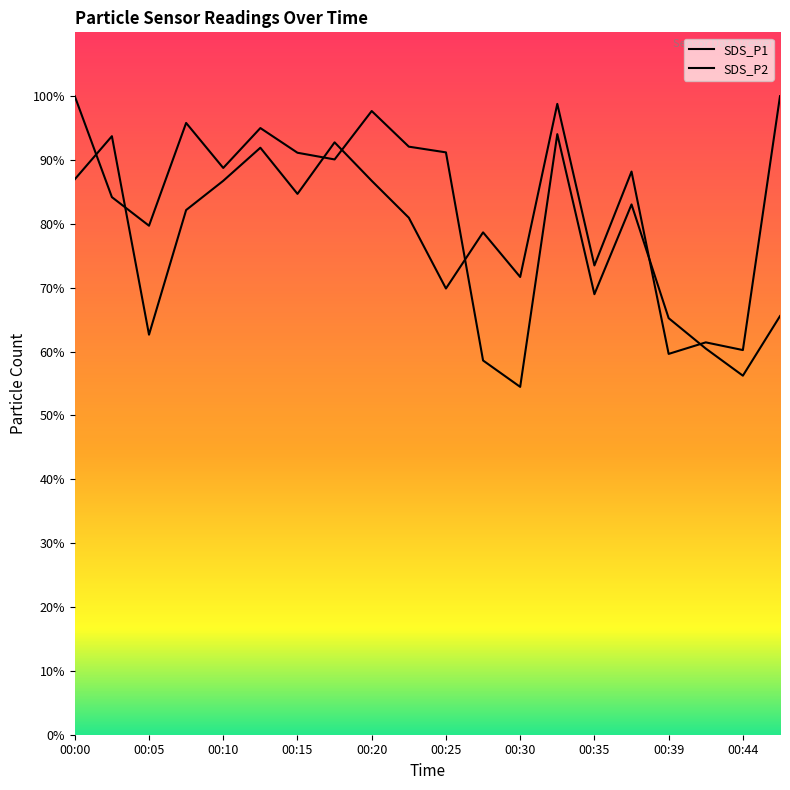

Which series has the widest spread of values?

SDS_P1